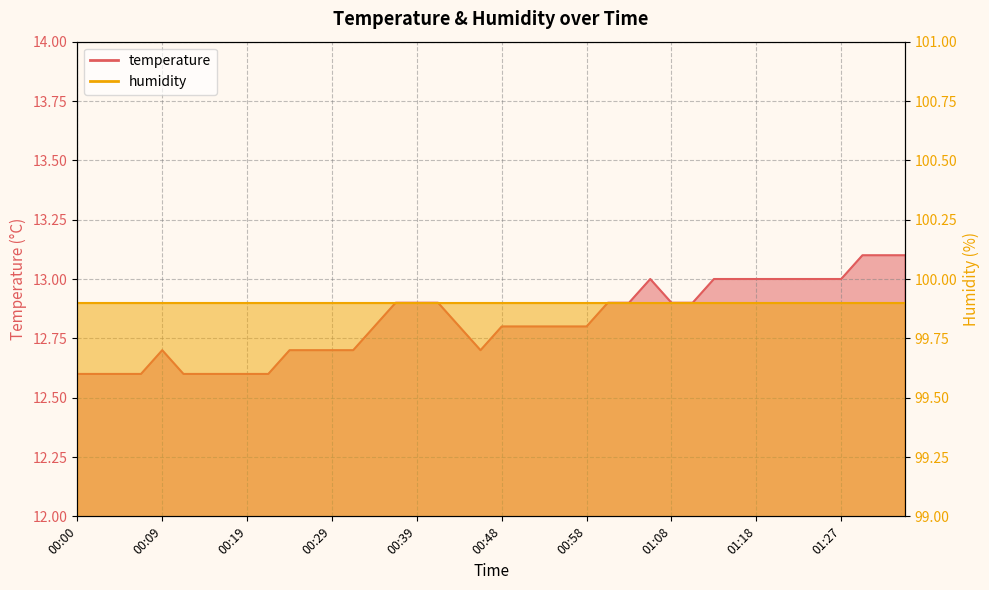

Reading left to right, list all the values displayed in this chart.

12.6	12.6	12.6	12.6	12.7	12.6	12.6	12.6	12.6	12.6	12.7	12.7	12.7	12.7	12.8	12.9	12.9	12.9	12.8	12.7	12.8	12.8	12.8	12.8	12.8	12.9	12.9	13.0	12.9	12.9	13.0	13.0	13.0	13.0	13.0	13.0	13.0	13.1	13.1	13.1